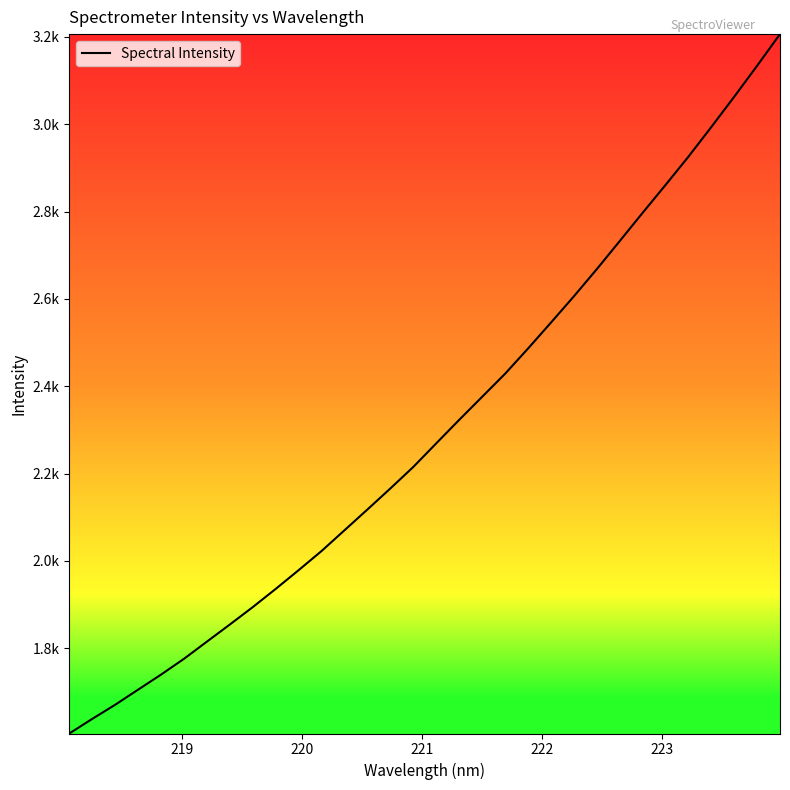

Does the chart have visible grid lines?

No